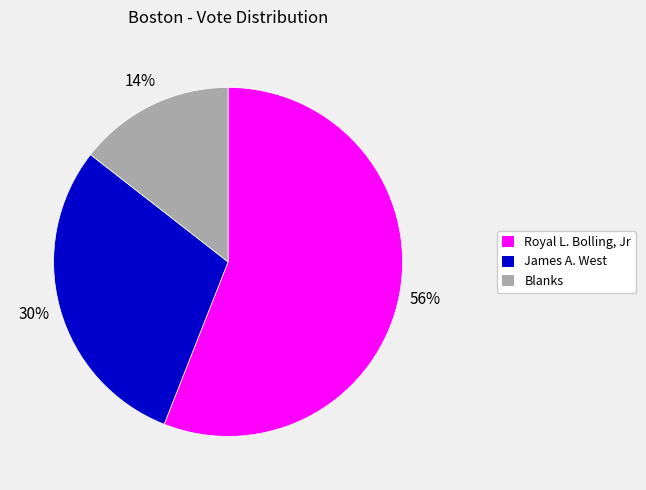

Do James A. West and Blanks together represent more than half of the pie?

No